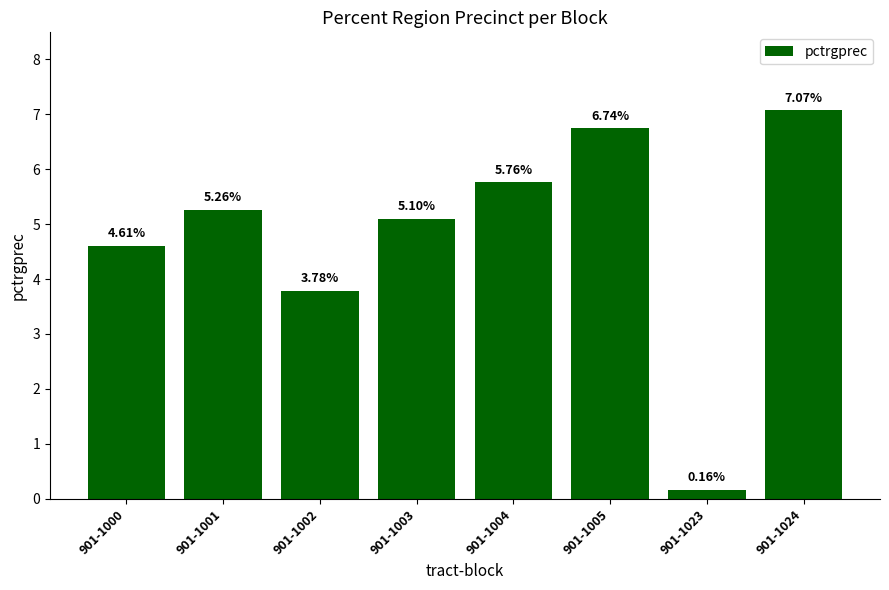

What is the difference between the maximum and second lowest values?

3.3